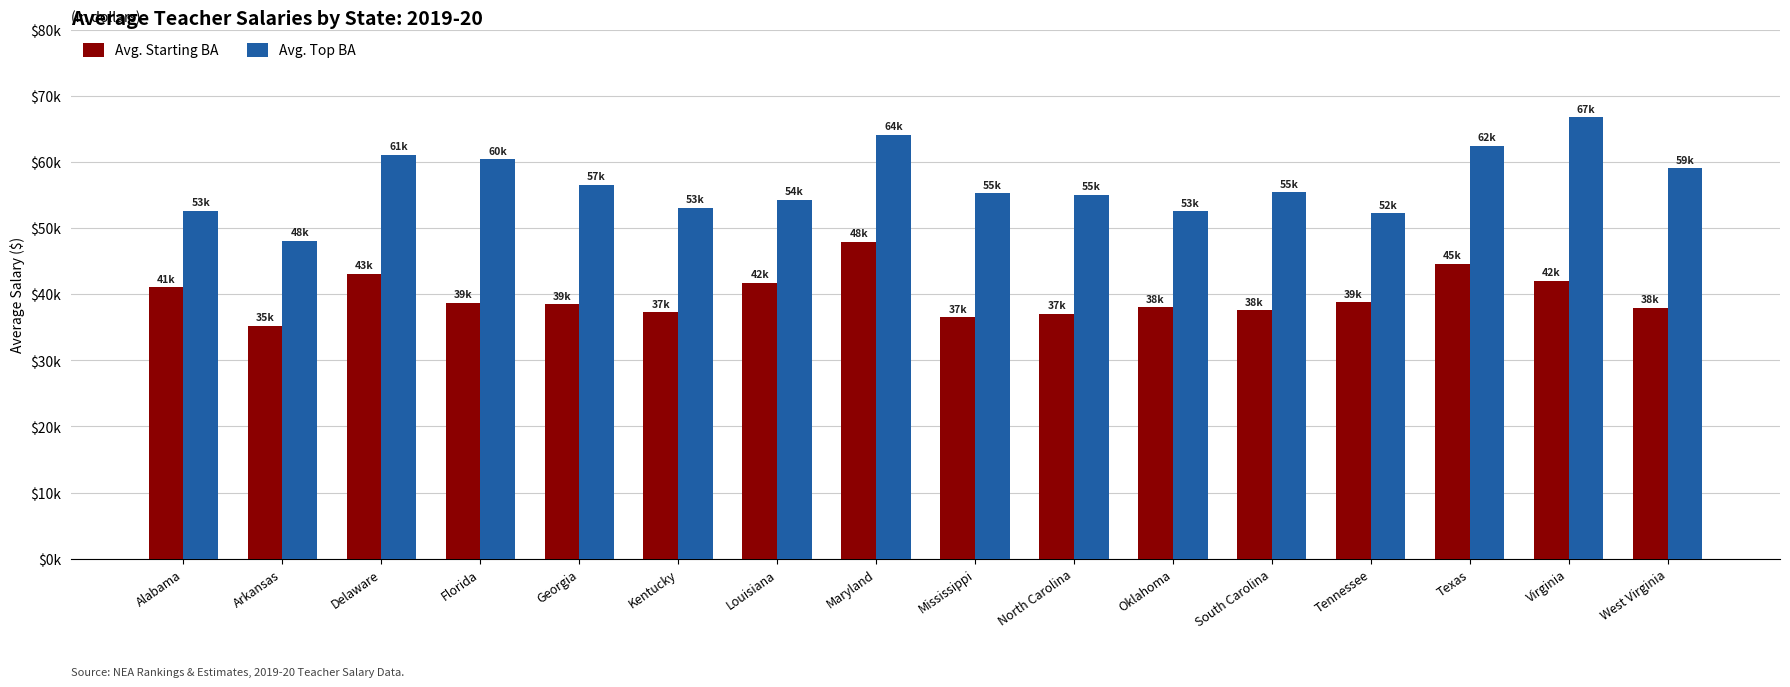

What value does the Avg. Top BA series have at Georgia?

56566